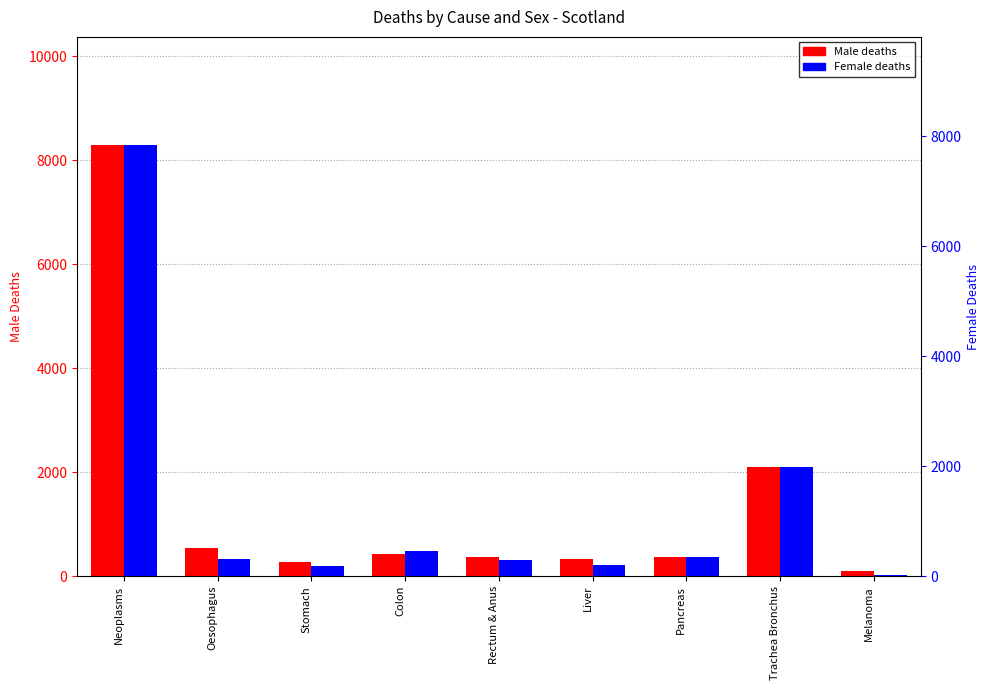

Reading left to right, extract all data points from this chart.

Male: 8298	535	282	431	370	334	363	2110	101
Female: 7844	314	189	463	303	196	347	1991	22